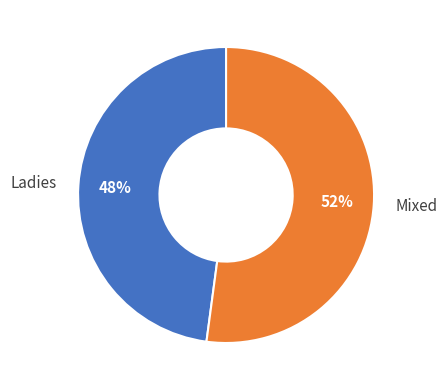

Which category accounts for the majority?

Mixed